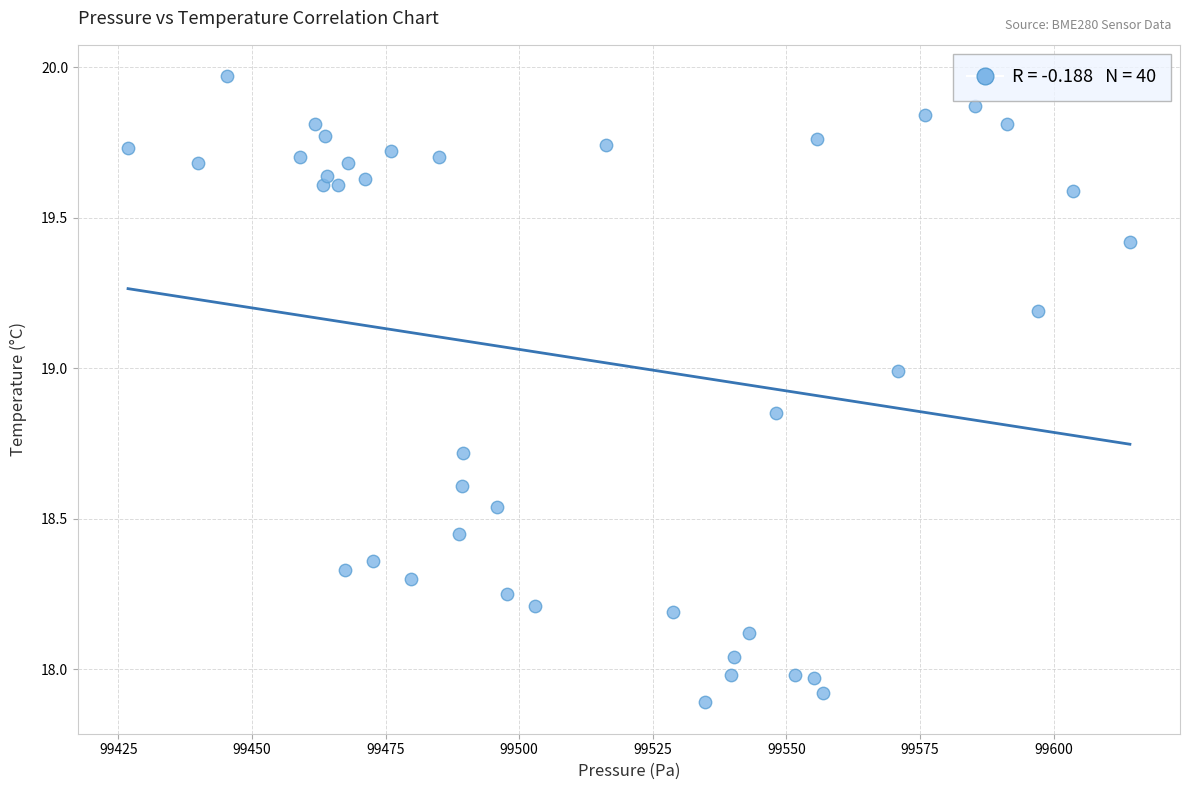

What is the range of X values (max minus min)?

187.4